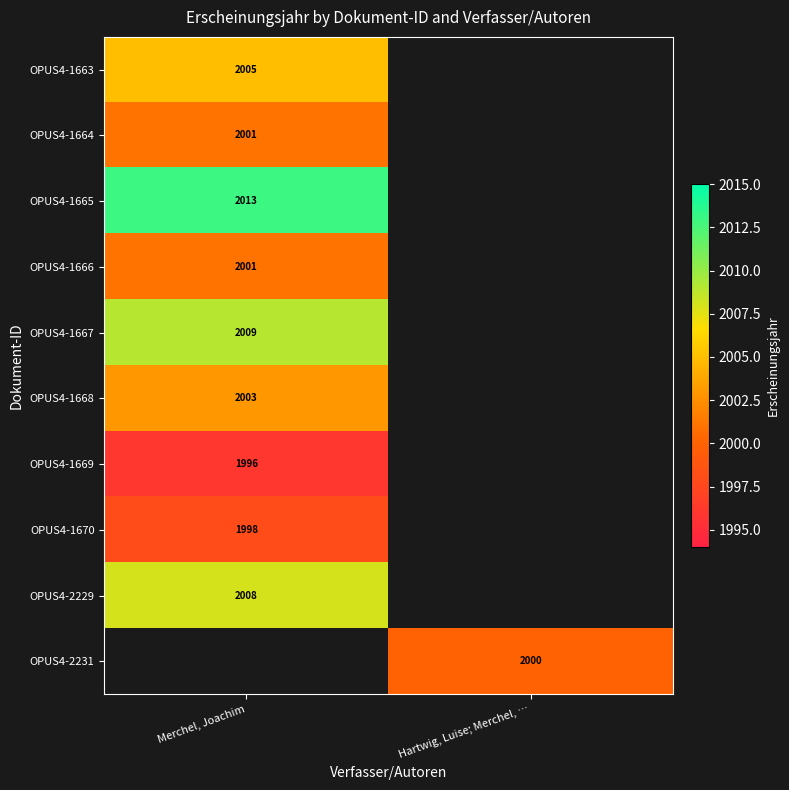

The value of OPUS4-1670 at Merchel, Joachim is 3562. True or false?

False